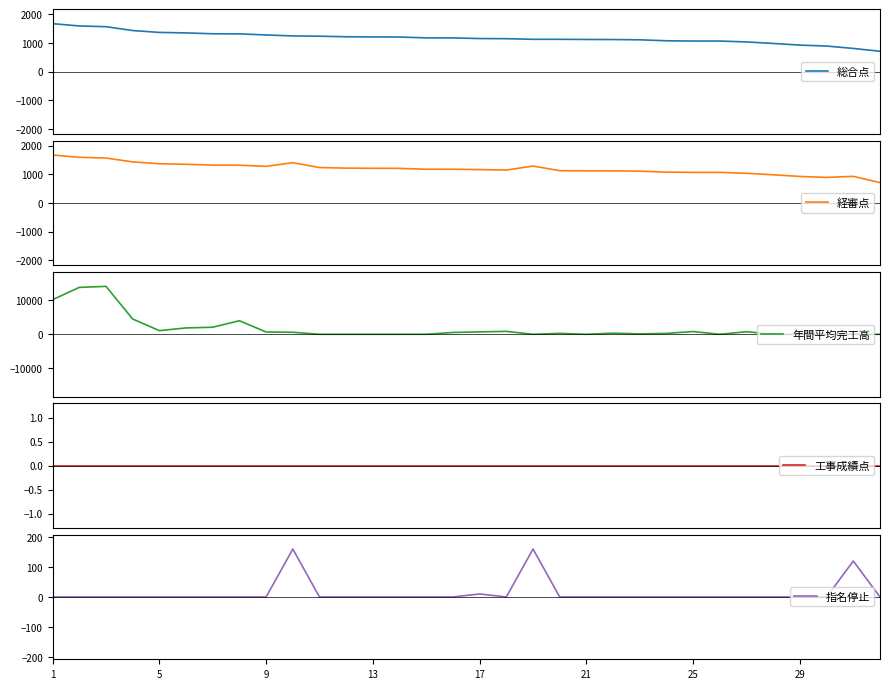

What is the lowest value of the 経審点 series?

709